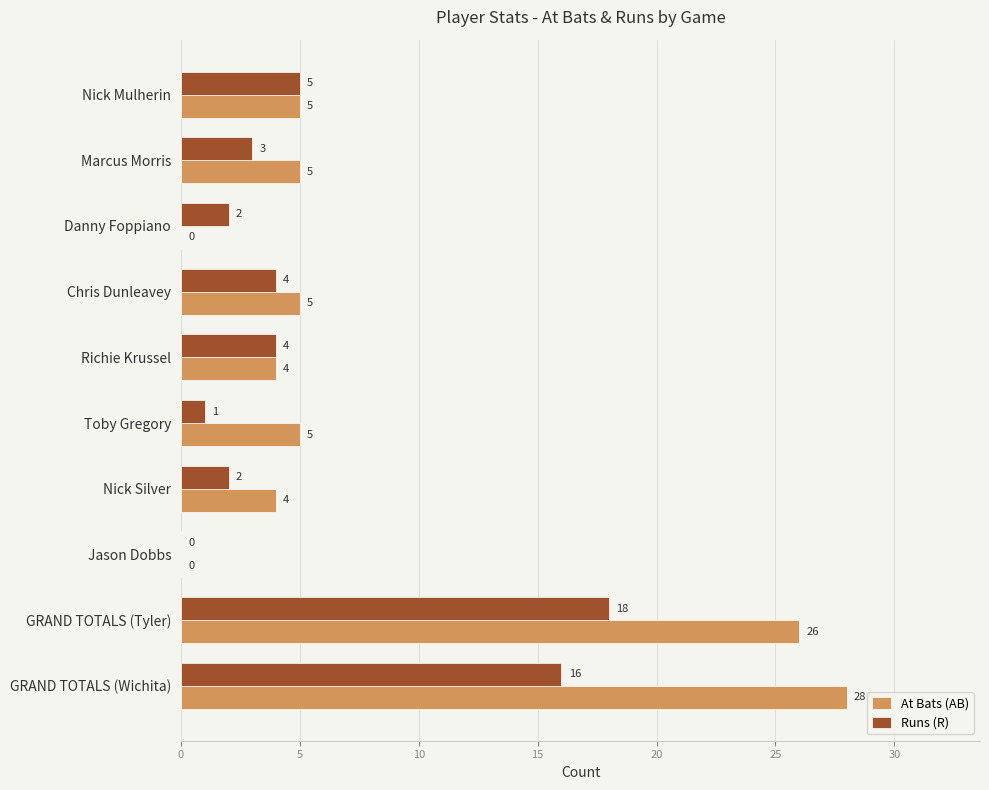

The At Bats (AB) series shows 0 at Danny Foppiano. True or false?

True